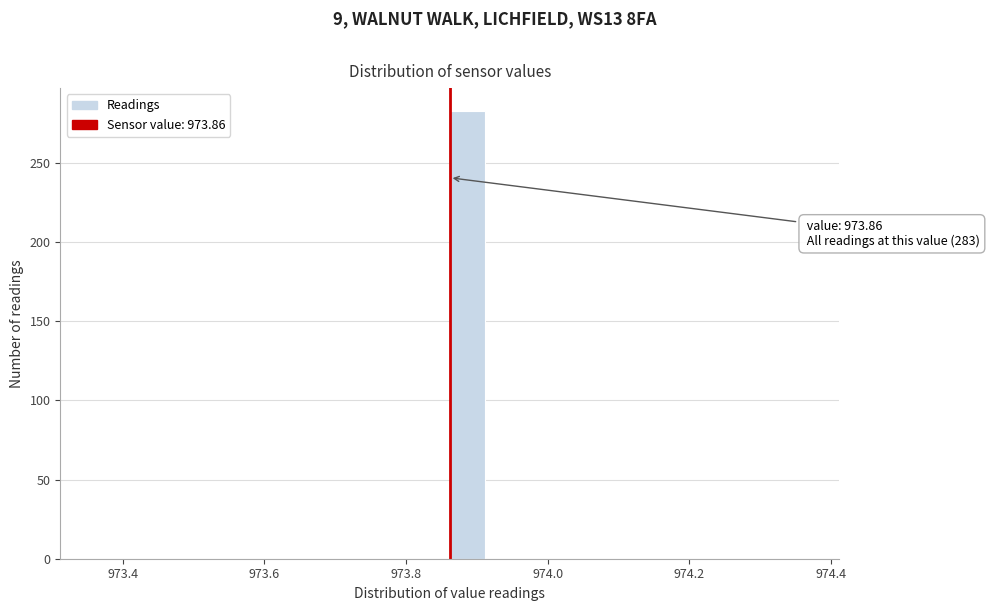

Read against the x-axis, roughly where is the centre of the tallest bar?

973.88